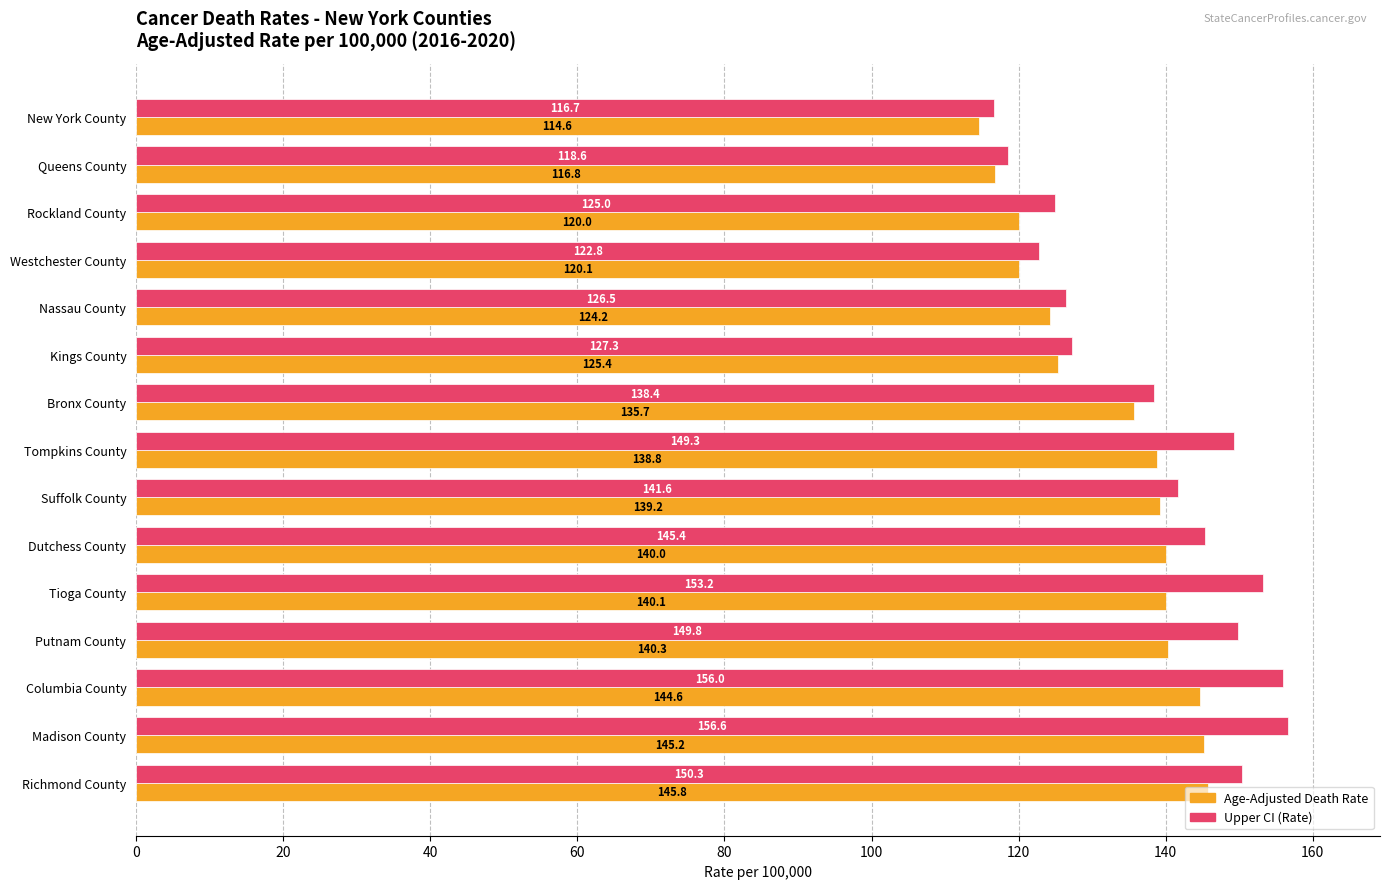

What is the spread (max minus min) of values at Dutchess County?

5.4